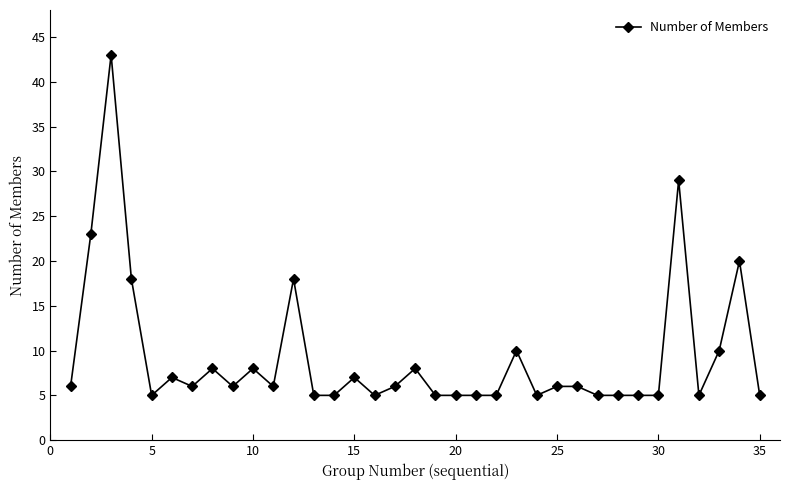

What is the maximum value shown in the chart?

43